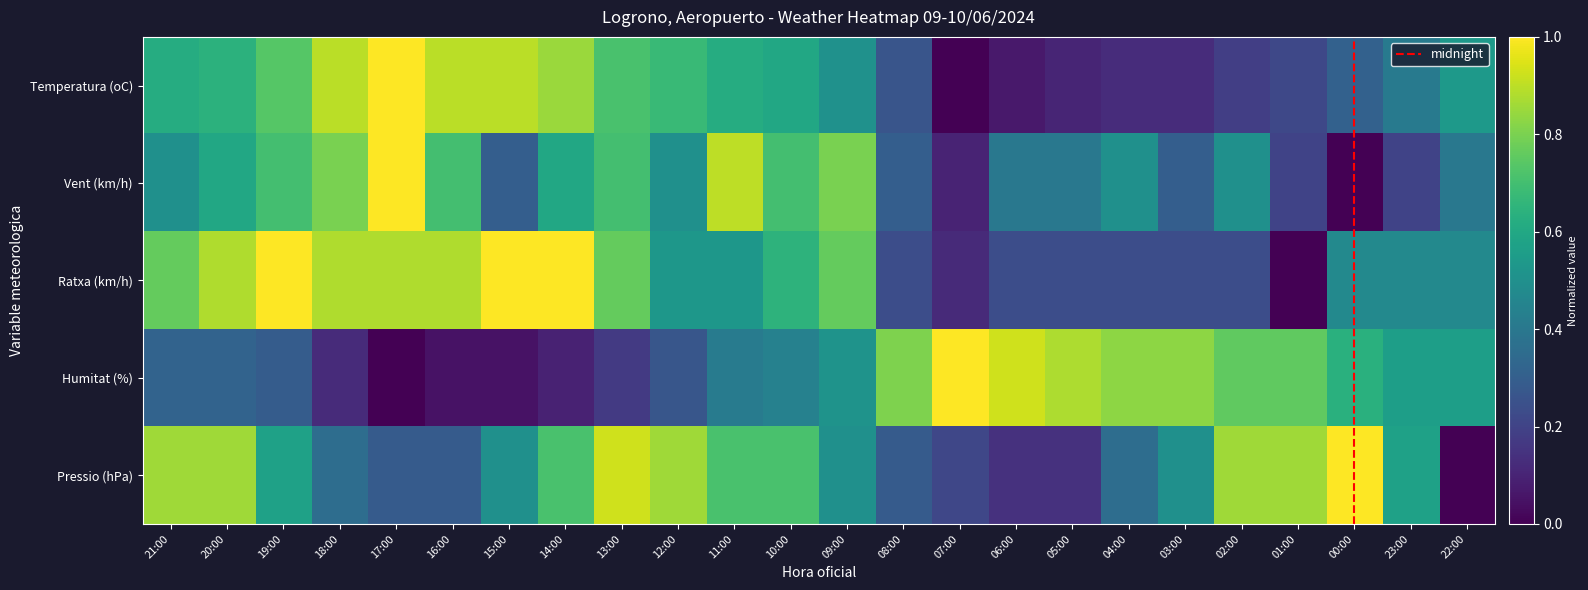

Which series has the largest range (max minus min)?

Temperatura